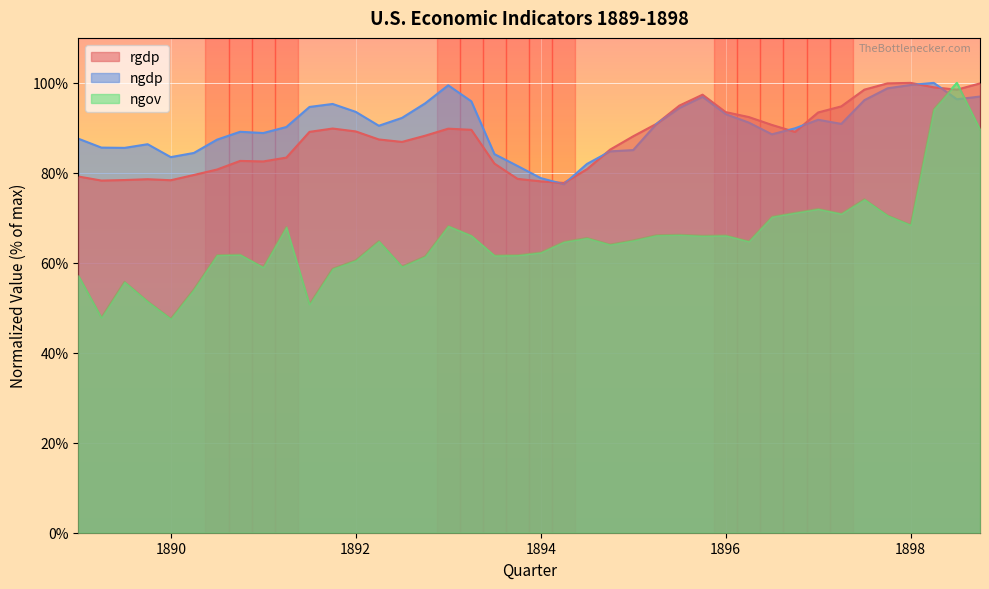

Which series has the largest range (max minus min)?

ngov